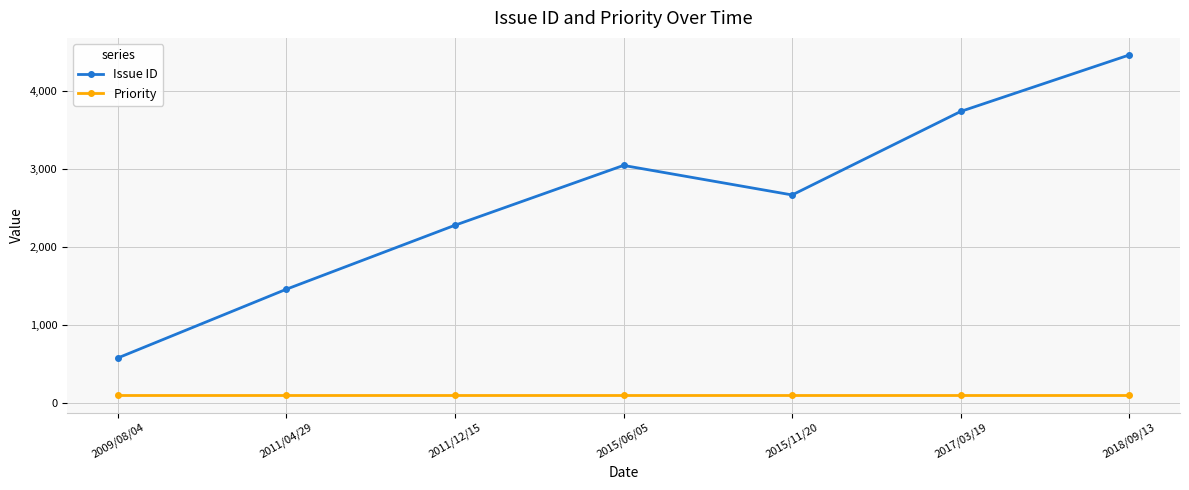

The value of Issue ID at 2009/08/04 is 579. True or false?

True